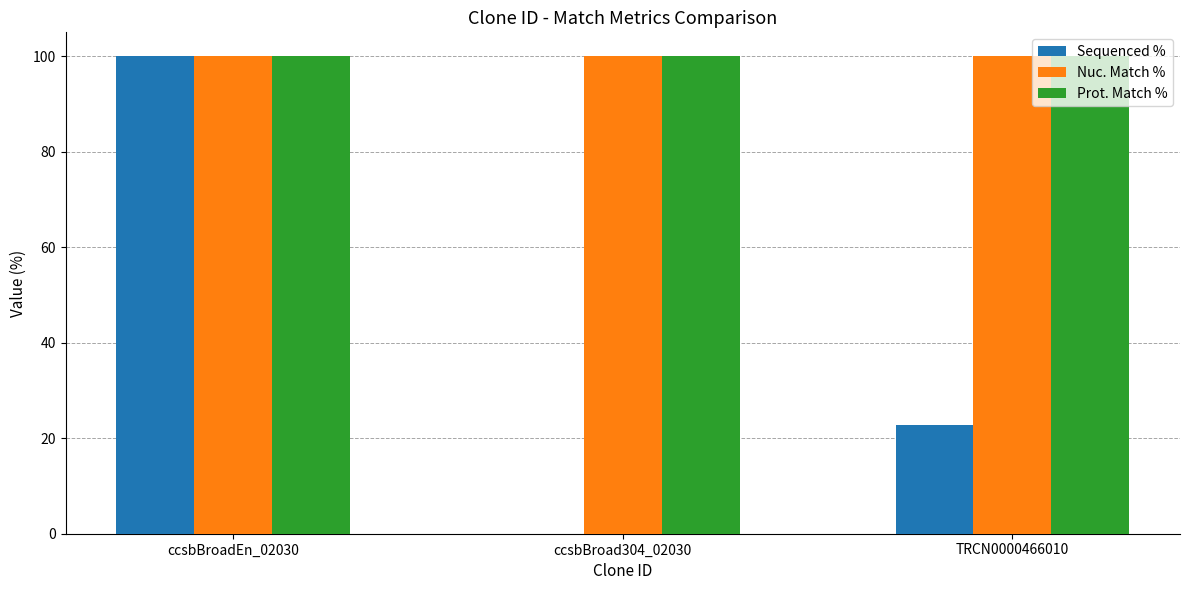

Reading left to right, what are all the values shown in this chart?

Sequenced %: 100.0	0.0	22.8
Nuc. Match %: 100.0	100.0	100.0
Prot. Match %: 100.0	100.0	100.0